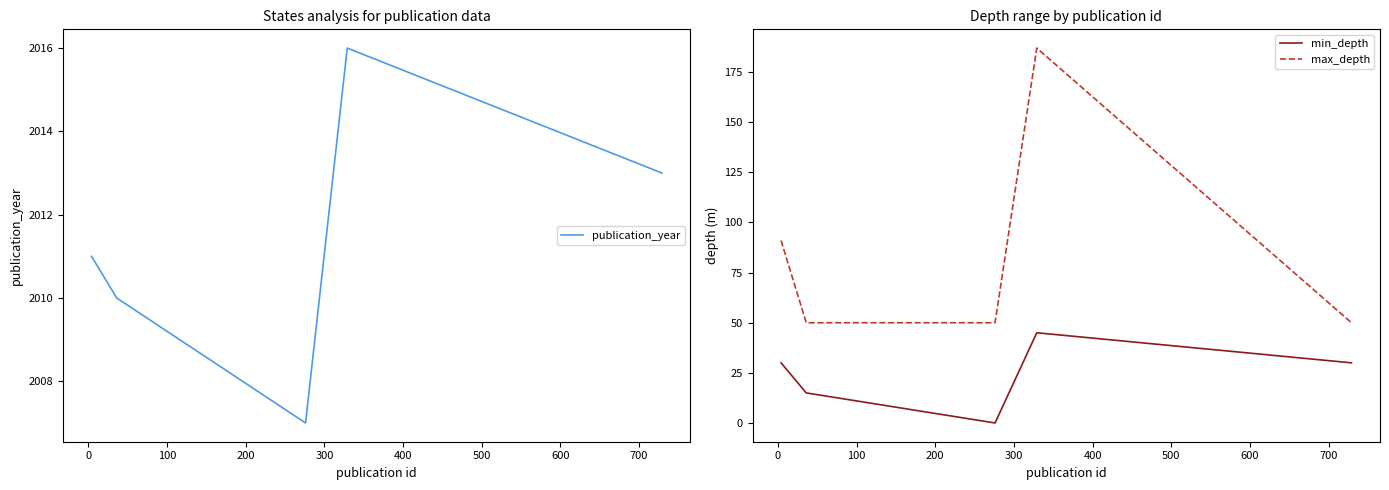

True or false: min_depth and max_depth cross at least once.

False